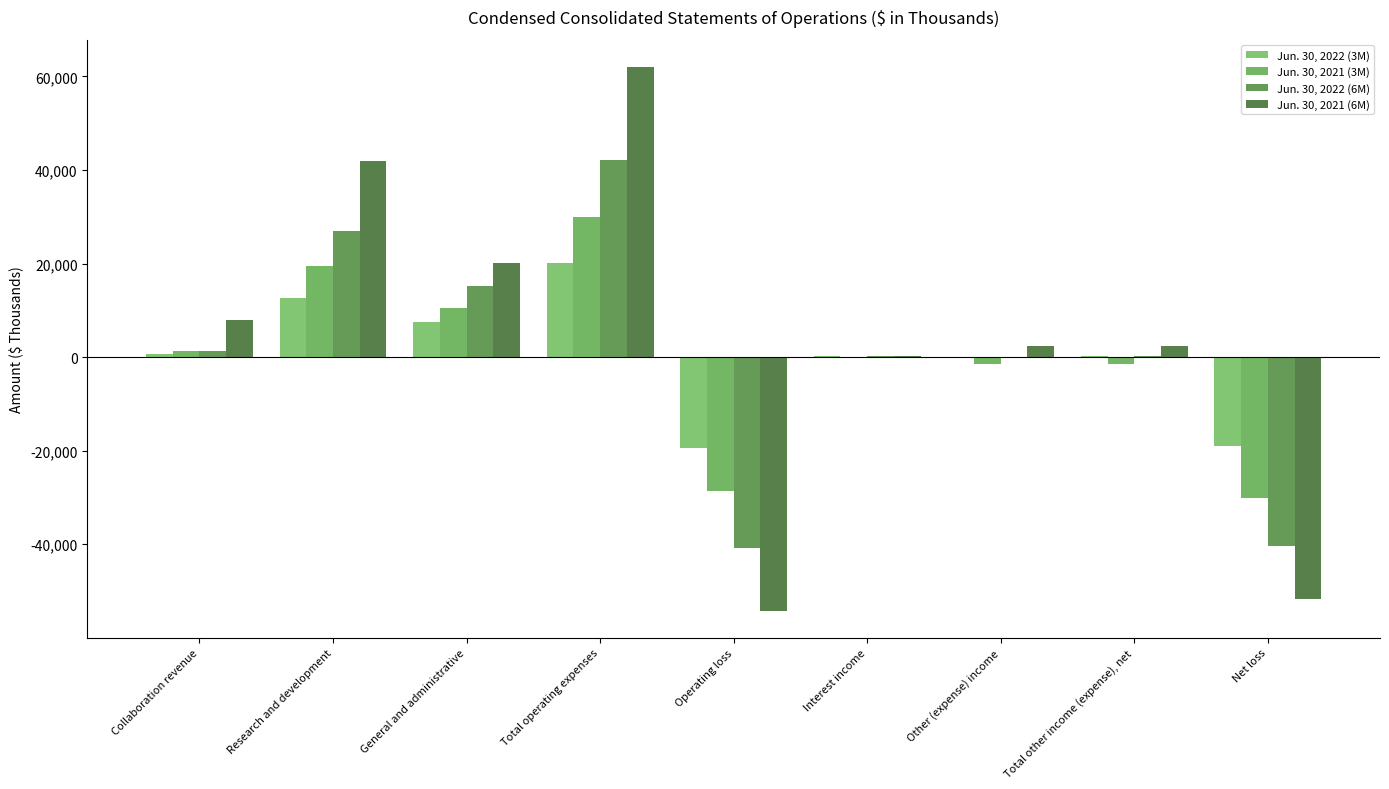

What is the value of the Jun. 30, 2021 (3M) bar at the 2nd from the left?

19505